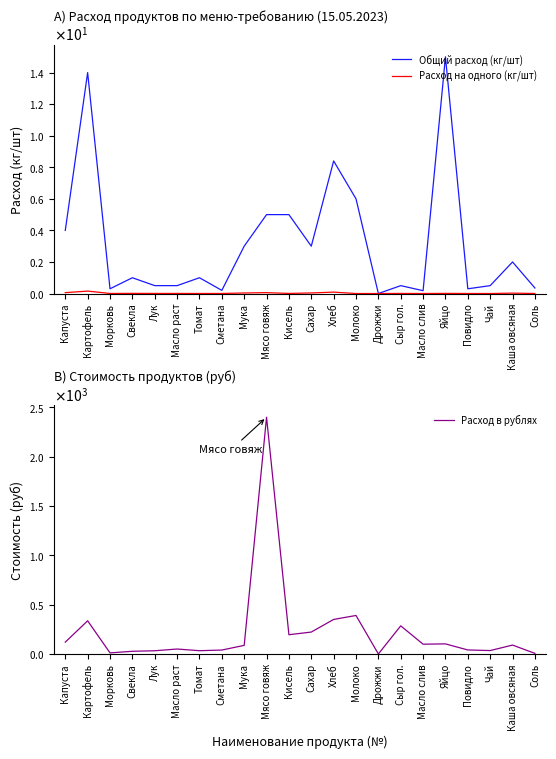

Rank the categories by Расход на одного (кг/шт) value from lowest to highest.

Молоко, Дрожжи, Чай, Масло слив, Томат, Сметана, Повидло, Морковь, Соль, Сыр гол., Лук, Масло раст, Кисель, Яйцо, Свекла, Каша овсяная, Мука, Сахар, Капуста, Мясо говяж, Хлеб, Картофель